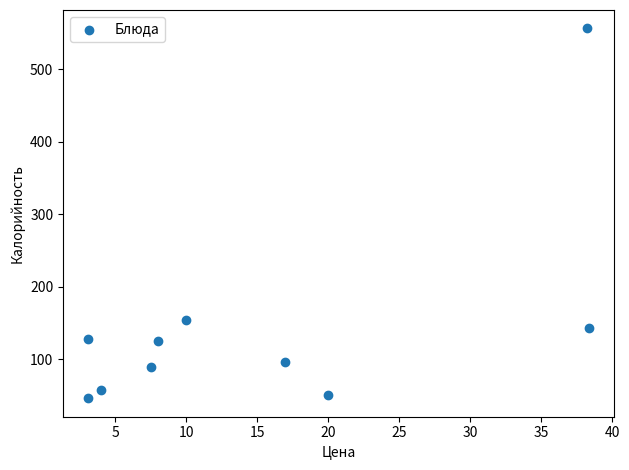

What is the average X value?

14.9